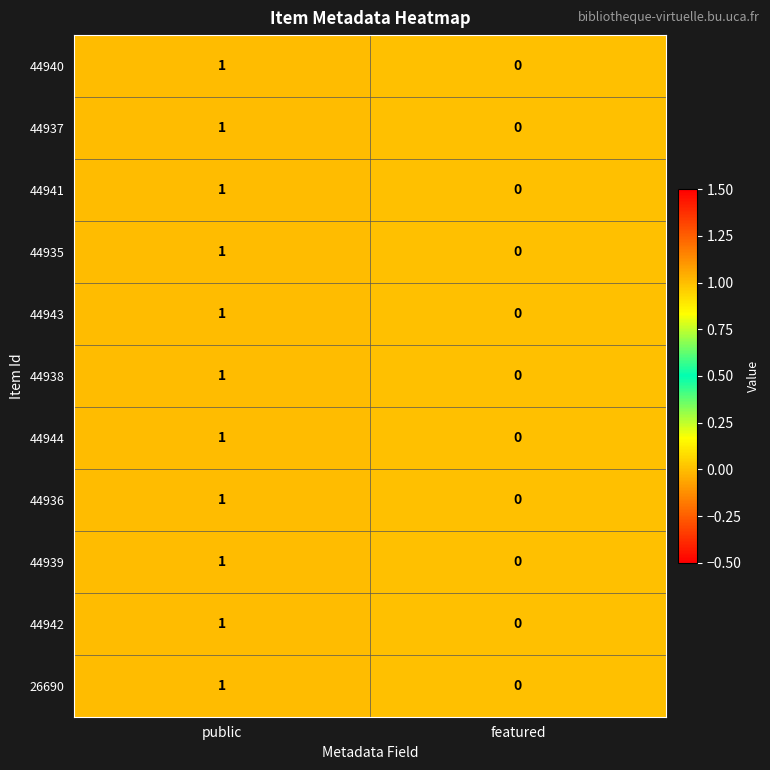

How many values in 44936 are above zero?

1